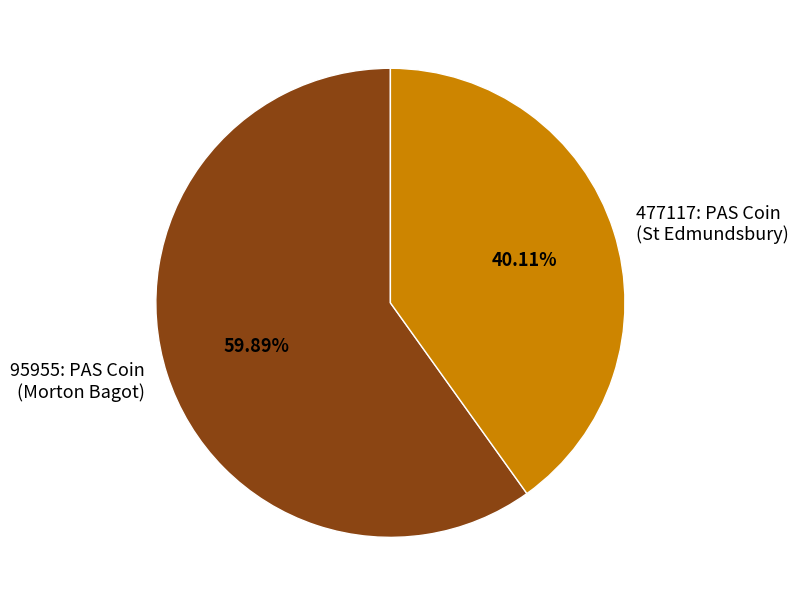

Count the number of slices in the pie.

2